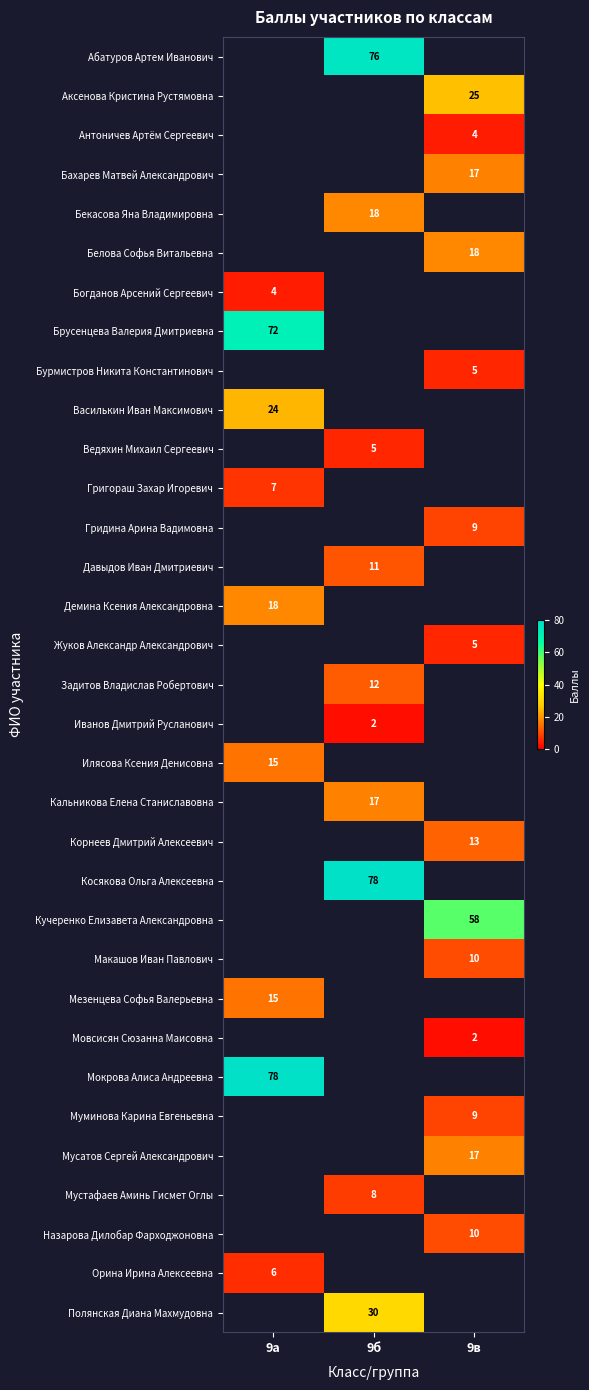

Is the value of Брусенцева Валерия Дмитриевна at 9а greater than the value of Мусатов Сергей Александрович at 9в?

Yes